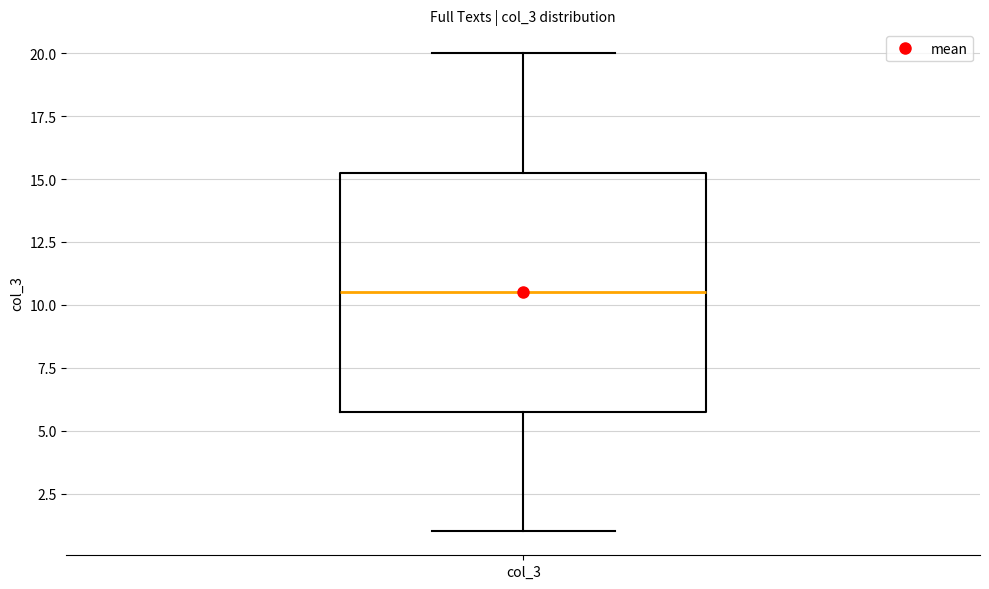

Where does the median line of the box for col_3 sit on the y-axis? The values are not printed on the chart, so give them approximately, as read against the axis.

10.5